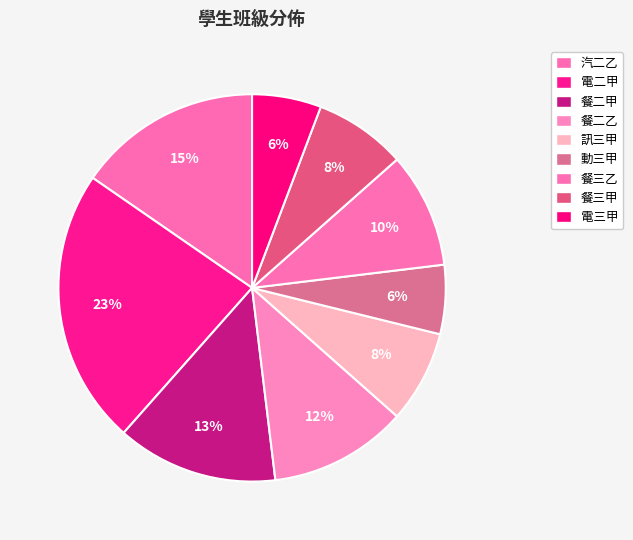

Count the number of slices in the pie.

9